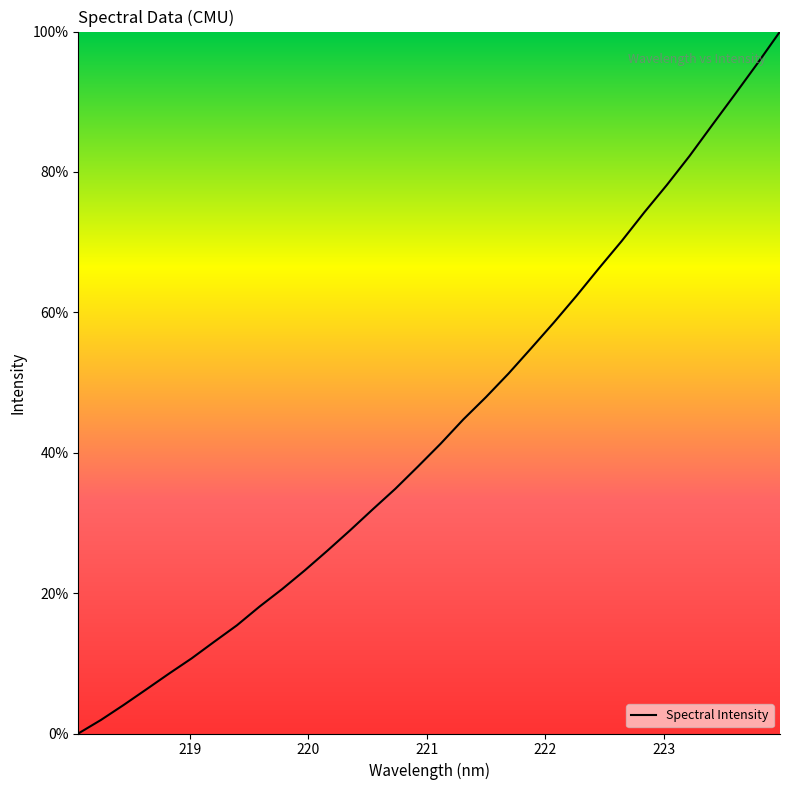

True or false: the data has more than 1 interior local peaks.

False